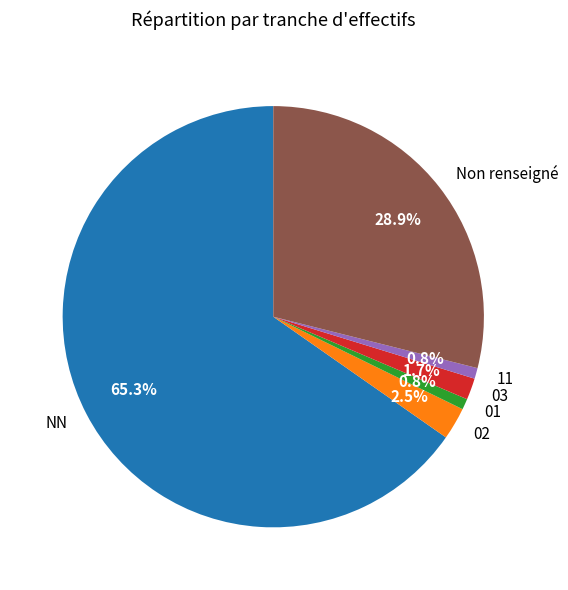

To the nearest percent, what portion does 01 represent?

1%